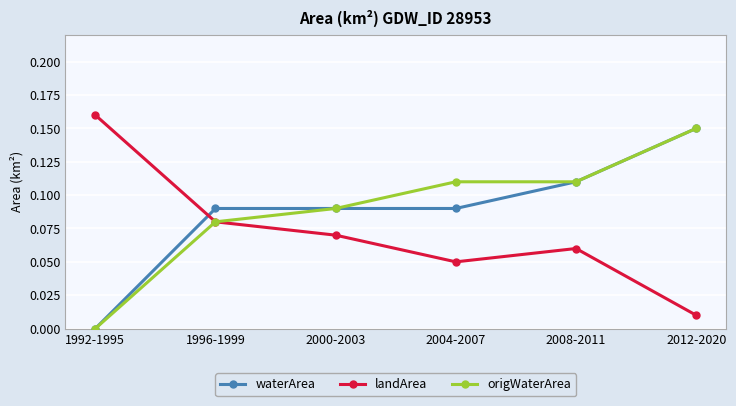

The value of landArea at 2012-2020 is 0.0. True or false?

True